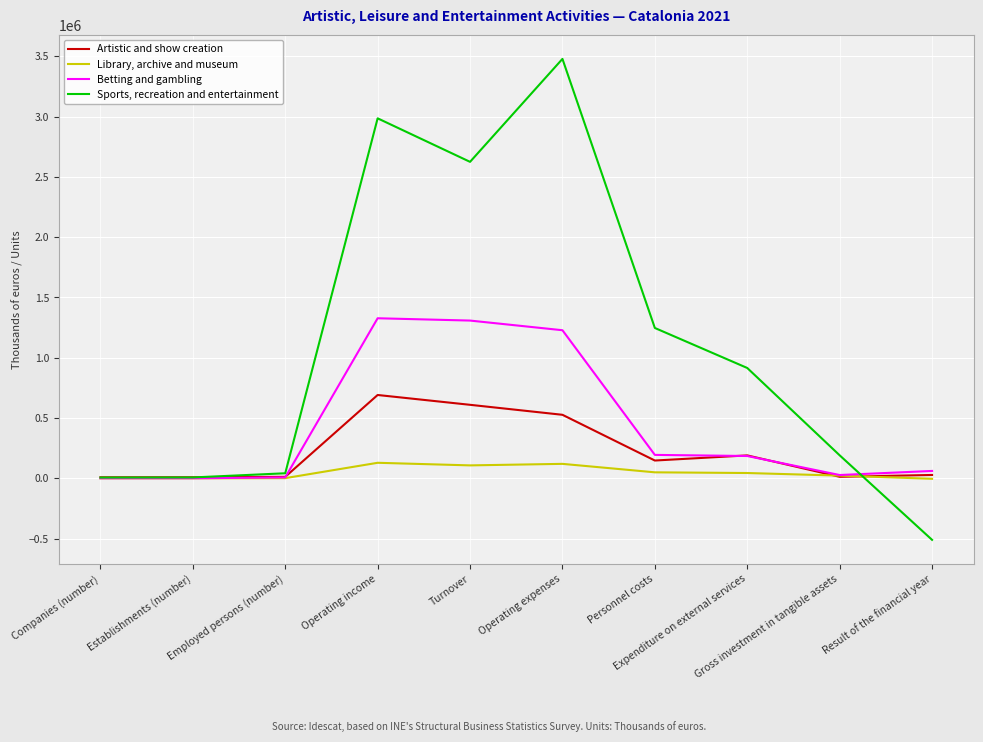

Rank the series by their average value, from highest to lowest.

Sports, recreation and entertainment, Betting and gambling, Artistic and show creation, Library, archive and museum